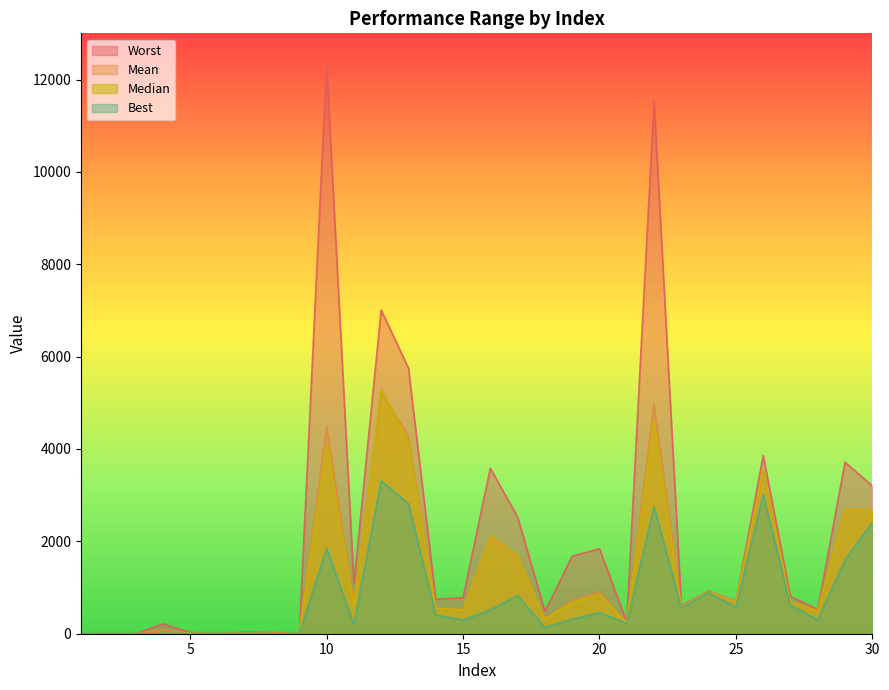

Reading left to right, extract all data points from this chart.

Best: 0.0	0.0	0.0	0.0	5.0	0.0	4.1	2.0	0.0	1849.0	197.4	3311.1	2813.5	406.0	296.2	516.2	826.8	137.8	315.6	456.6	225.4	2754.1	556.0	892.1	571.0	3009.9	621.4	300.0	1598.7	2413.4
Worst: 0.0	0.0	0.0	212.3	30.8	0.0	36.2	27.9	0.0	12306.5	1075.5	7010.0	5751.9	748.7	781.5	3584.7	2524.8	487.0	1681.2	1840.2	252.0	11525.0	607.9	925.4	705.4	3856.9	807.3	528.0	3713.1	3201.1
Mean: 0.0	0.0	0.0	86.5	13.0	0.0	10.6	11.8	0.0	4488.5	637.6	5226.4	4277.3	545.4	528.6	2084.2	1661.1	326.8	724.7	895.5	239.1	4962.9	582.8	908.5	670.2	3503.6	690.4	484.8	2704.3	2684.8
Median: 0.0	0.0	0.0	0.0	11.9	0.0	8.9	10.9	0.0	4107.1	604.8	5300.2	4167.4	541.4	518.2	2131.2	1685.9	313.9	676.9	841.5	239.0	4598.6	582.7	908.9	695.3	3548.4	690.0	497.6	2683.2	2676.2